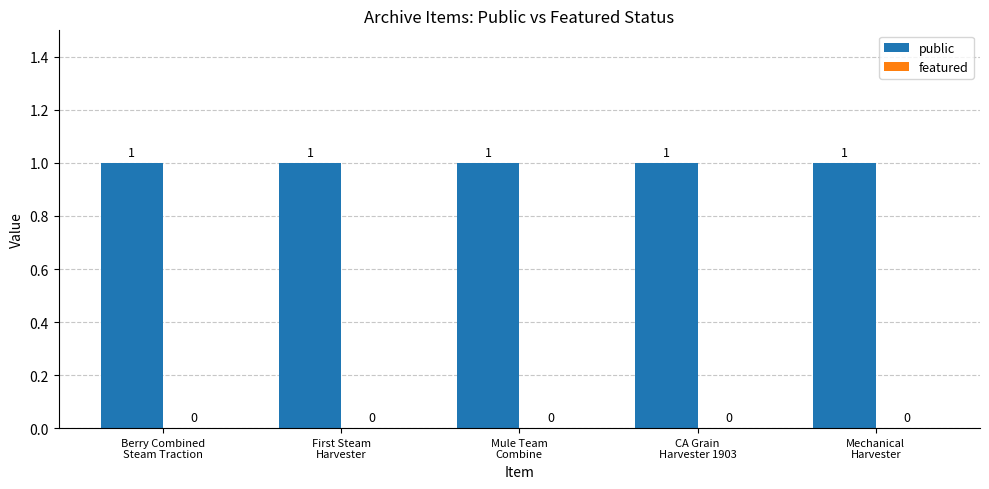

Which series has the widest spread of values?

public